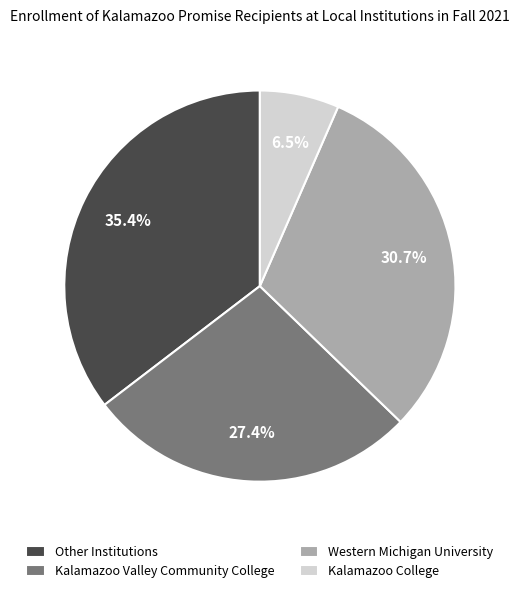

True or false: Western Michigan University accounts for 31% of the total.

True